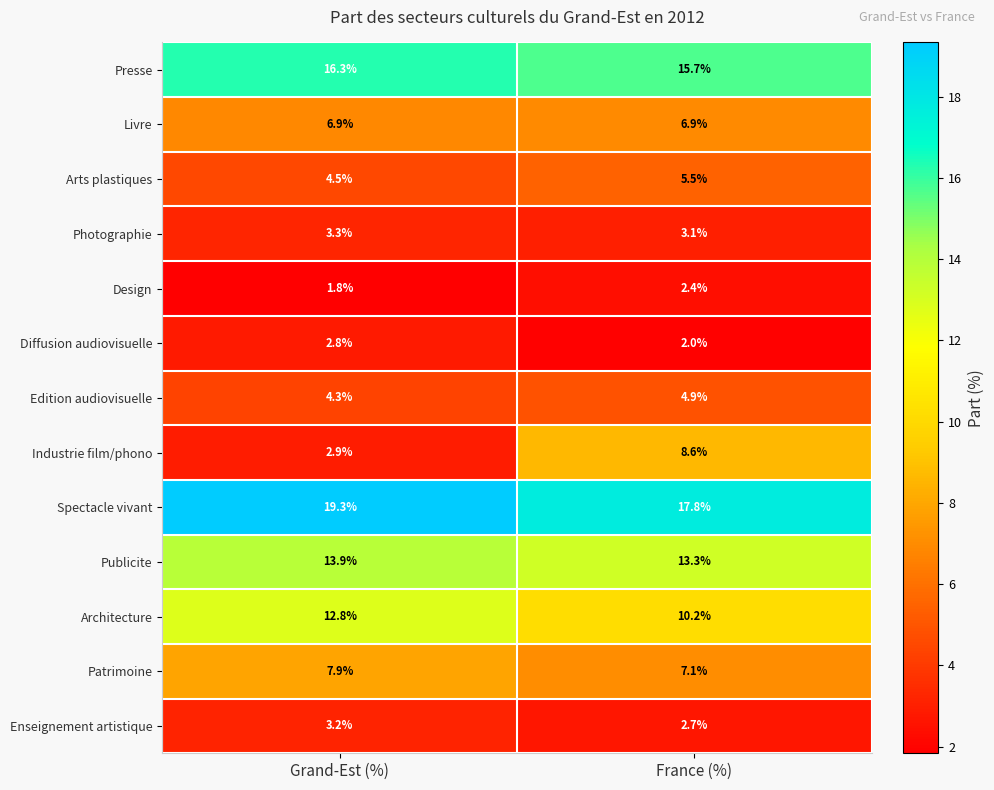

Rank the series by their maximum value, from lowest to highest.

Design, Diffusion audiovisuelle, Enseignement artistique, Photographie, Edition audiovisuelle, Arts plastiques, Livre, Patrimoine, Industrie film/phono, Architecture, Publicite, Presse, Spectacle vivant